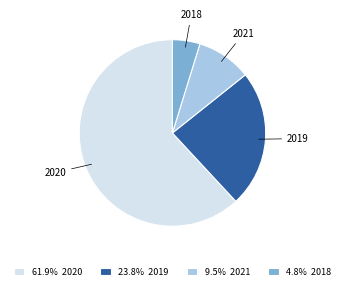

Is 61.9% 2020 the majority of the pie?

Yes